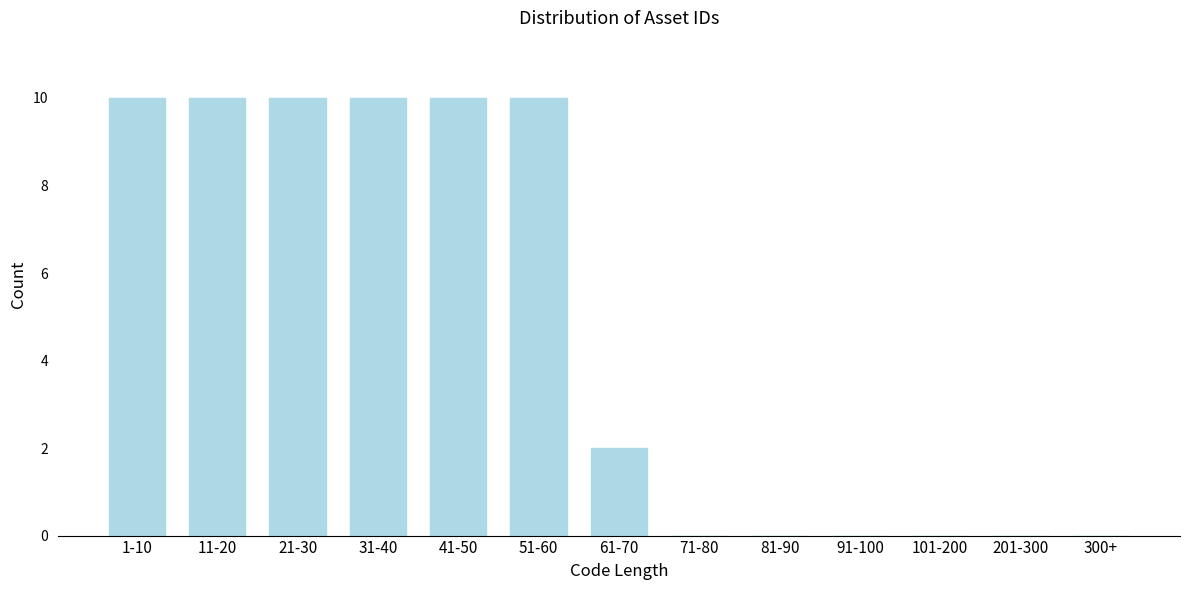

Reading left to right, what are all the values shown in this chart?

1-10=10	11-20=10	21-30=10	31-40=10	41-50=10	51-60=10	61-70=2	71-80=0	81-90=0	91-100=0	101-200=0	201-300=0	300+=0